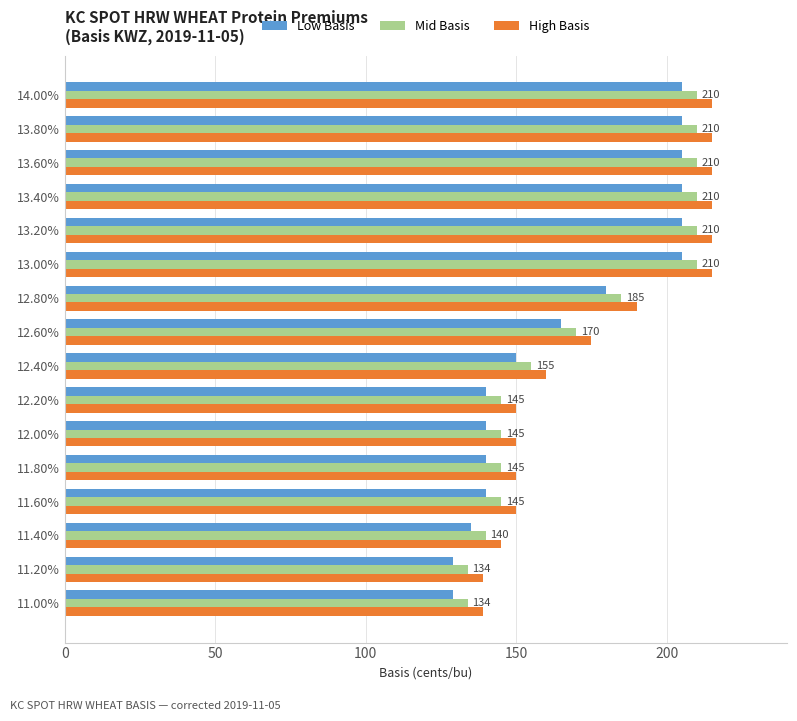

What is the difference between the second highest and minimum values in the Low Basis series?

76